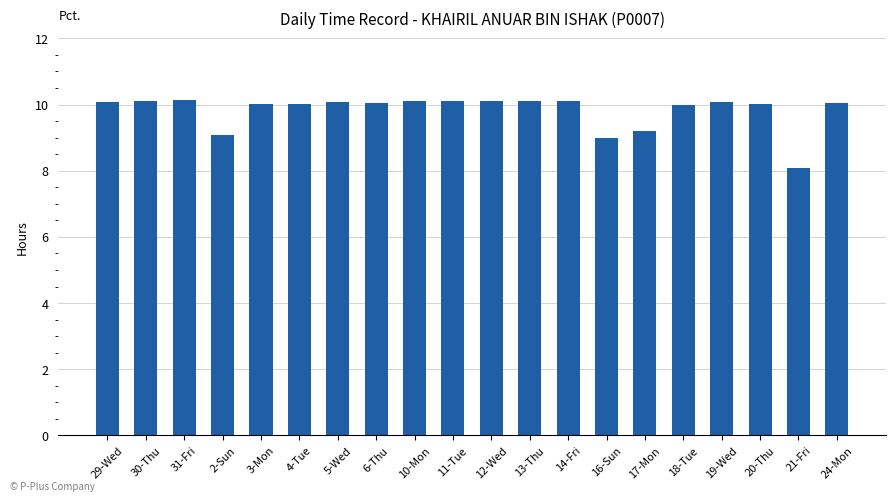

How many bars are there in total?

20